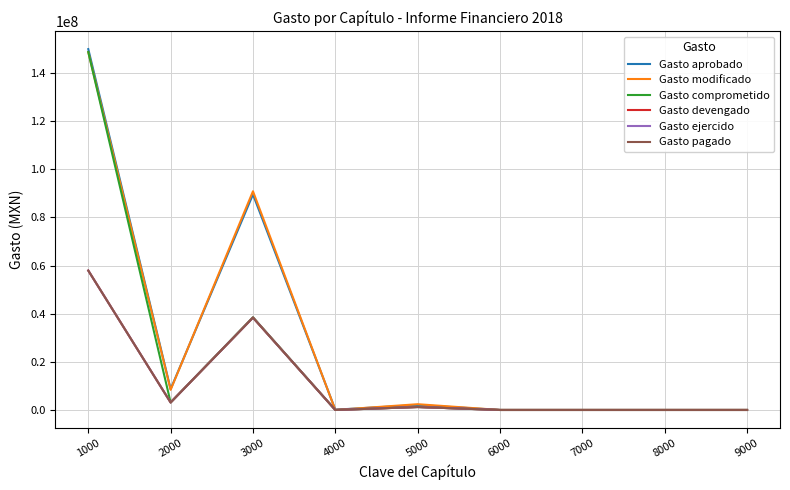

Does the chart have visible grid lines?

Yes